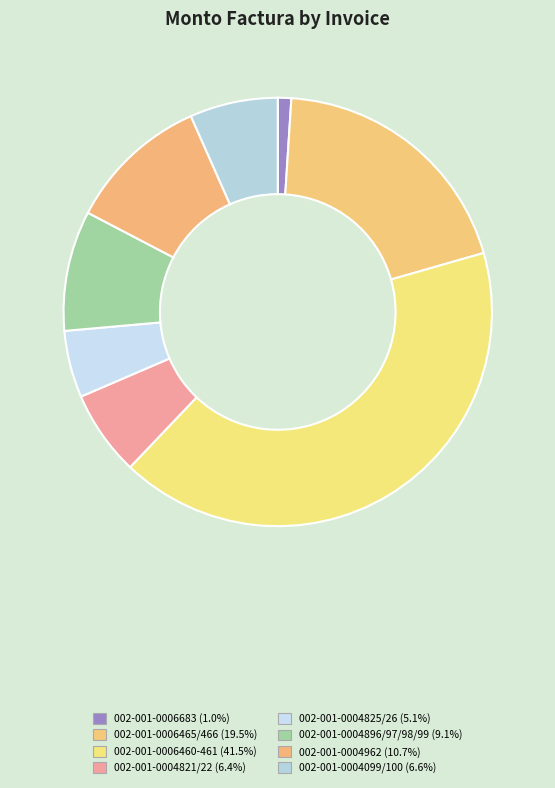

Approximately how many times larger is the value at 002-001-0004962 compared to 002-001-0004099/100?

1.6